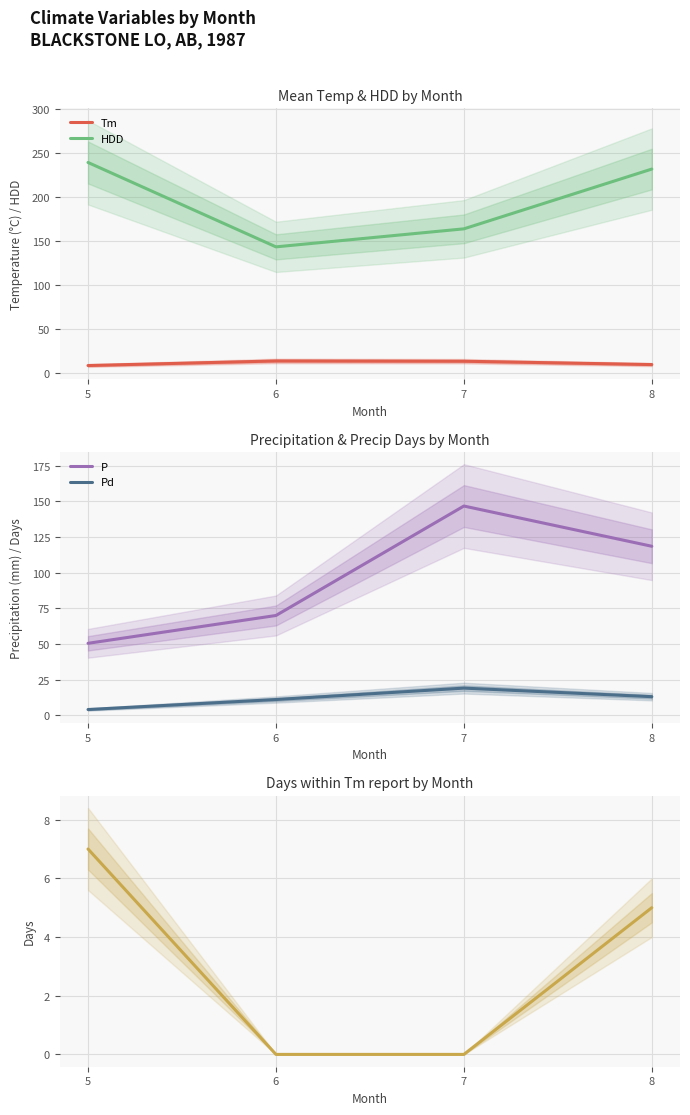

True or false: Tm has more than 1 interior local peaks.

False